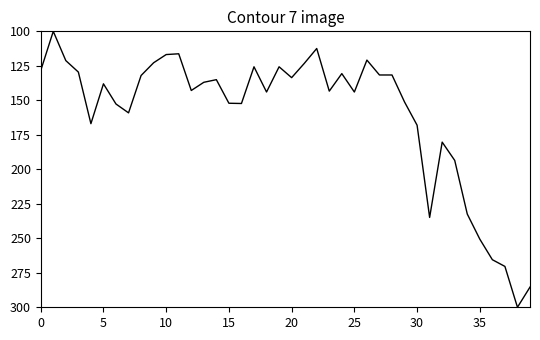

What is the greatest value displayed?

300.0